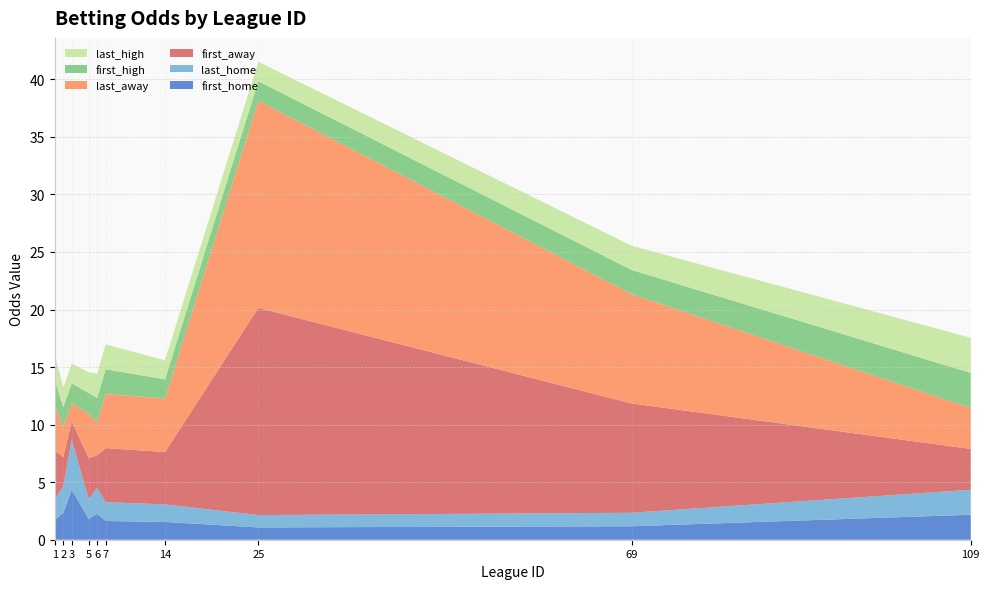

Reading left to right, transcribe all the data shown in this chart.

first_home: 1.7	2.3	4.3	1.8	2.2	1.6	1.5	1.1	1.2	2.2
last_home: 1.8	2.3	4.3	1.7	2.2	1.6	1.5	1.1	1.2	2.2
first_away: 4.2	2.5	1.6	3.5	2.9	4.7	4.5	18.0	9.5	3.5
last_away: 4.0	2.6	1.6	3.9	2.9	4.7	4.7	18.0	9.5	3.5
first_high: 2.1	1.7	1.7	1.8	2.1	2.1	1.7	1.7	2.1	3.0
last_high: 2.2	1.7	1.7	1.8	2.1	2.1	1.7	1.7	2.1	3.0